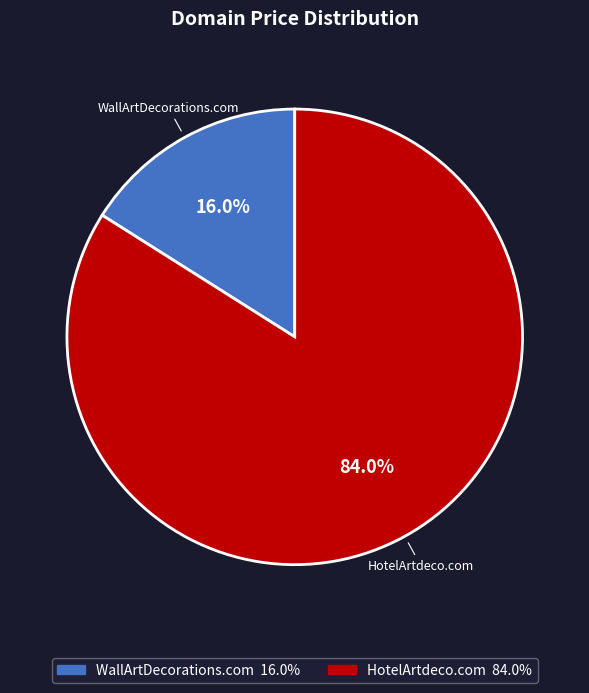

What is the largest slice in the pie chart?

HotelArtdeco.com